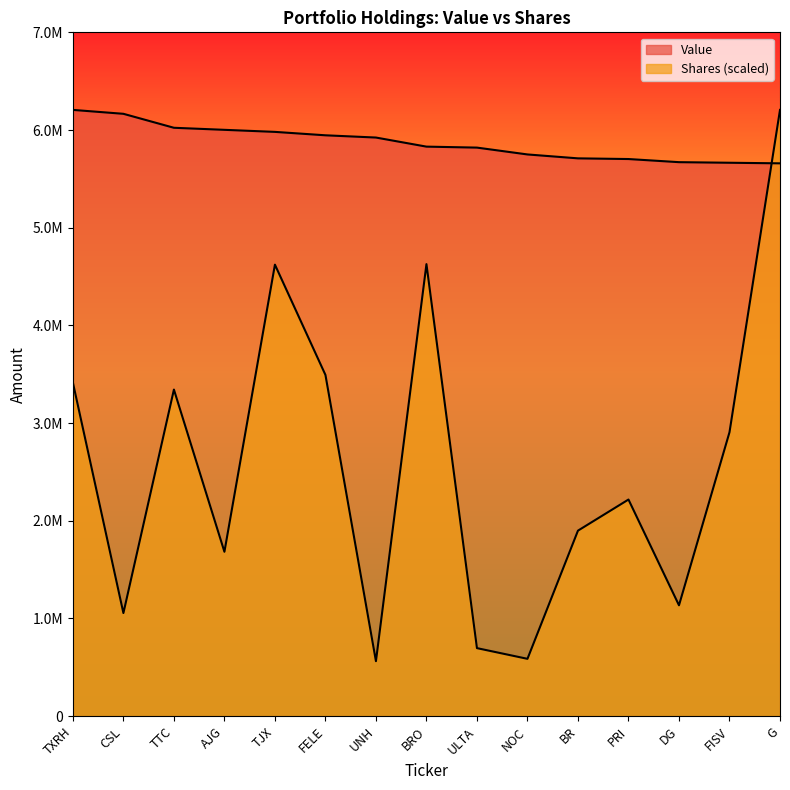

Which series ends up on top after the final intersection of Value and Shares or principal amount?

Shares or principal amount